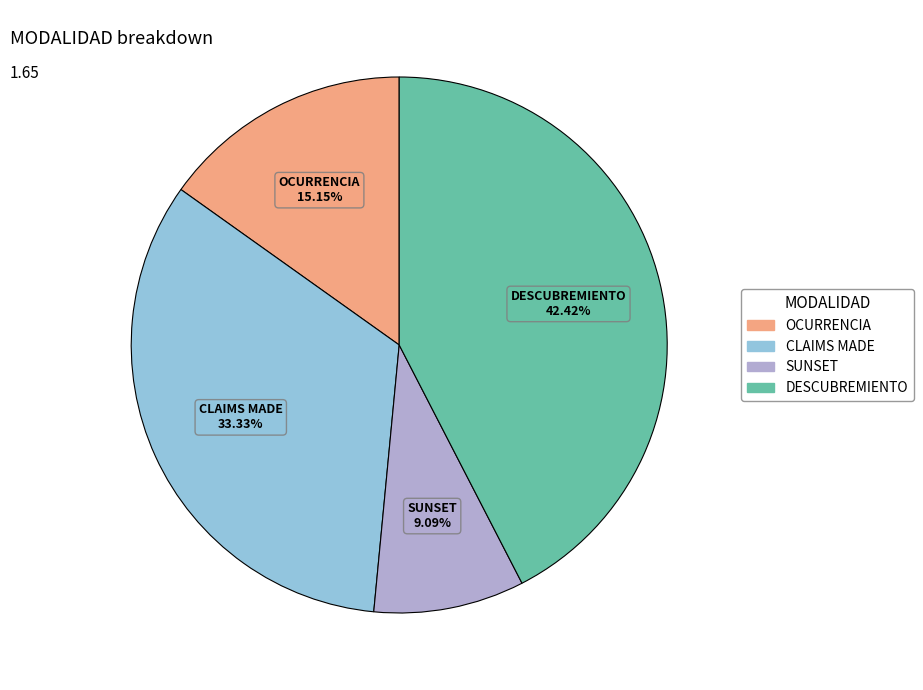

Combined, do SUNSET and DESCUBREMIENTO account for over 50%?

Yes